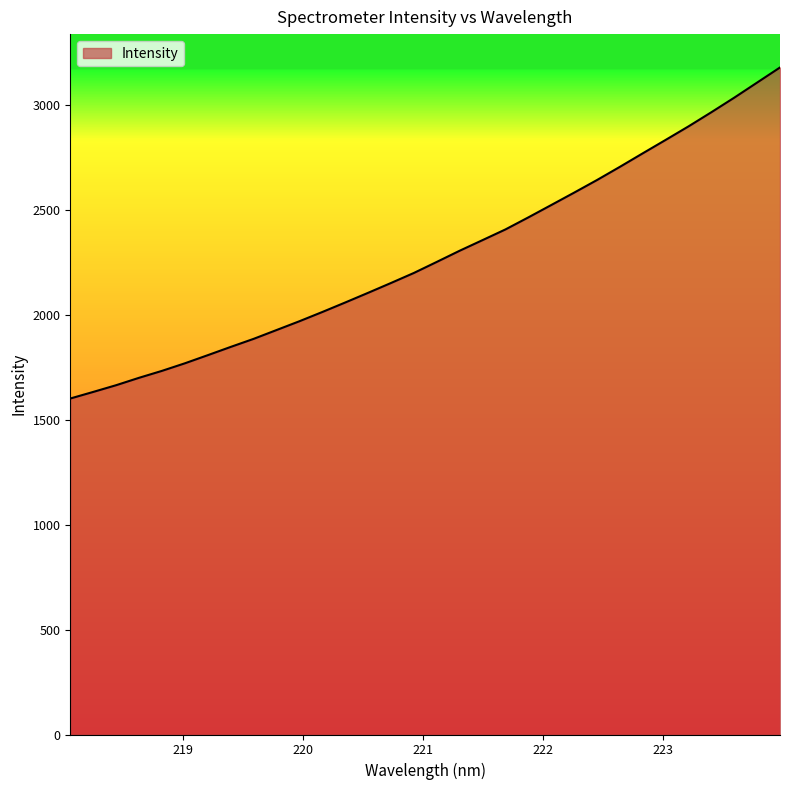

What is the greatest value displayed?

3177.6